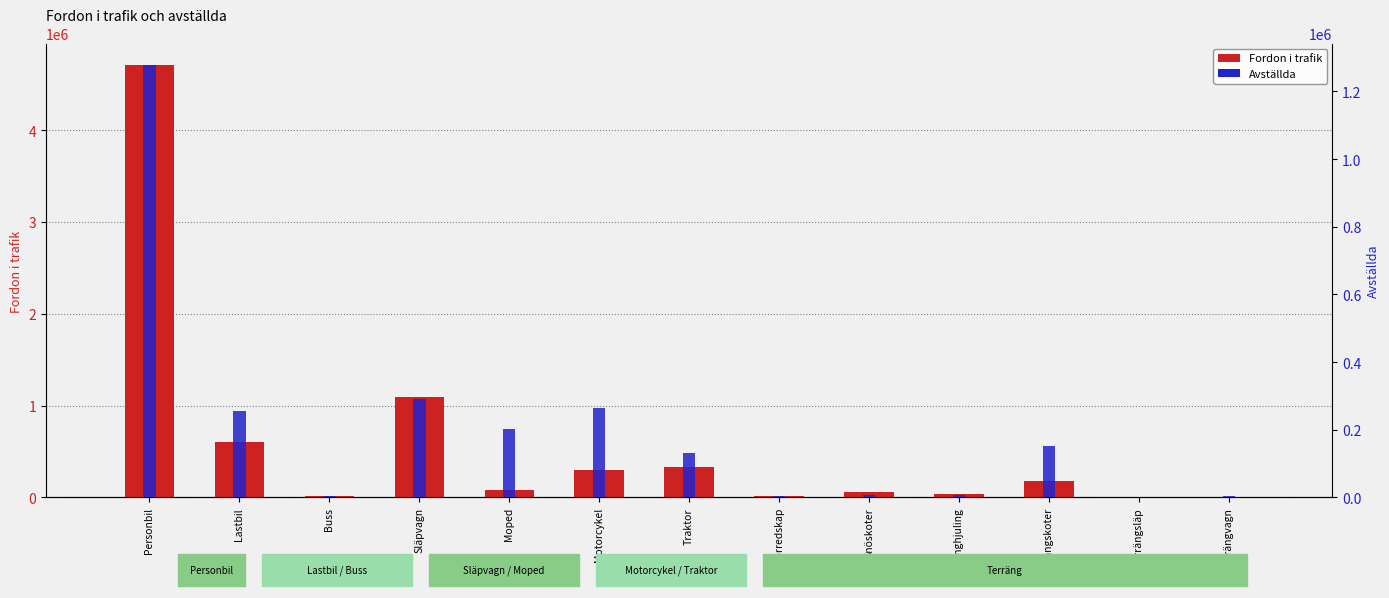

How many bars are there in total?

26